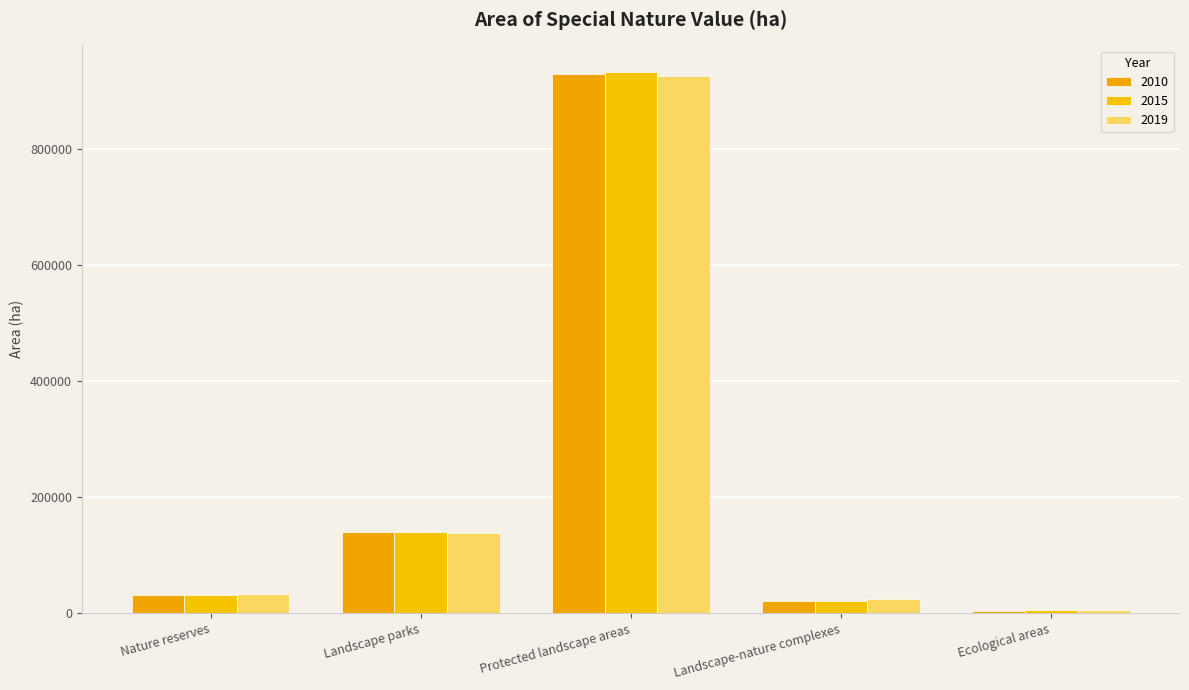

Between Nature reserves and Landscape-nature complexes, which series saw the biggest shift?

2015